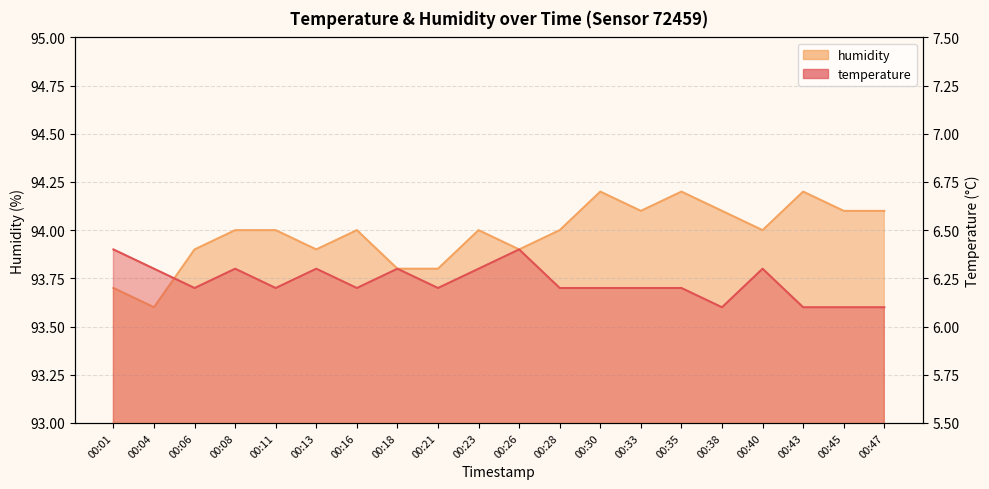

True or false: humidity and temperature intersect in this chart.

False